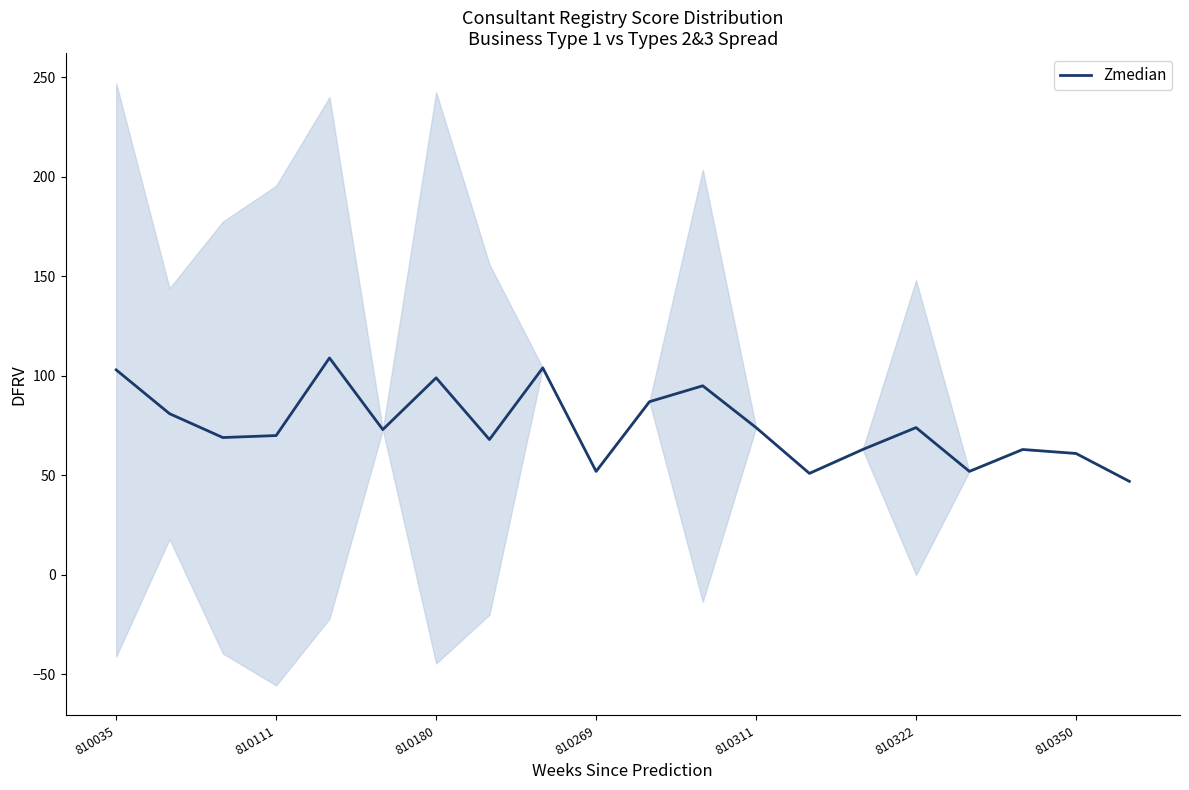

What is the difference between the maximum and minimum values?

62